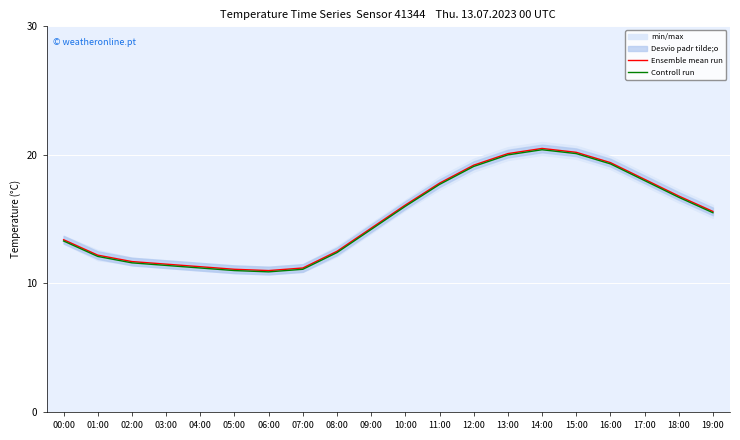

What is the spread (max minus min) of values at 08:00?

0.1